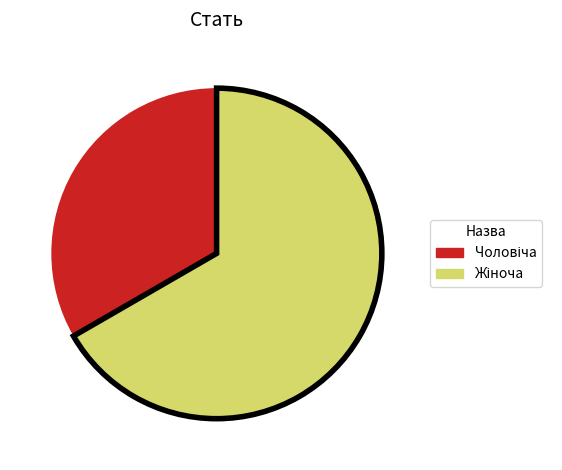

Does any single category account for the majority?

Yes